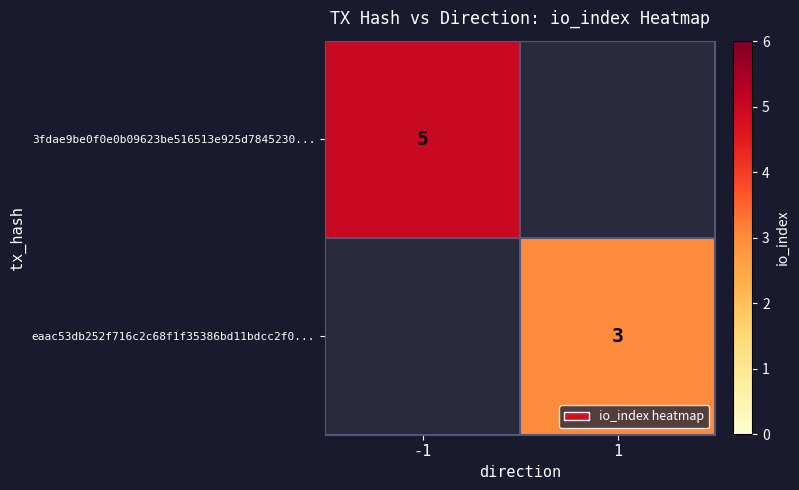

Is it true that 3fdae9be0f0e0b09623be516513e925d7845230... equals 2 at -1?

False